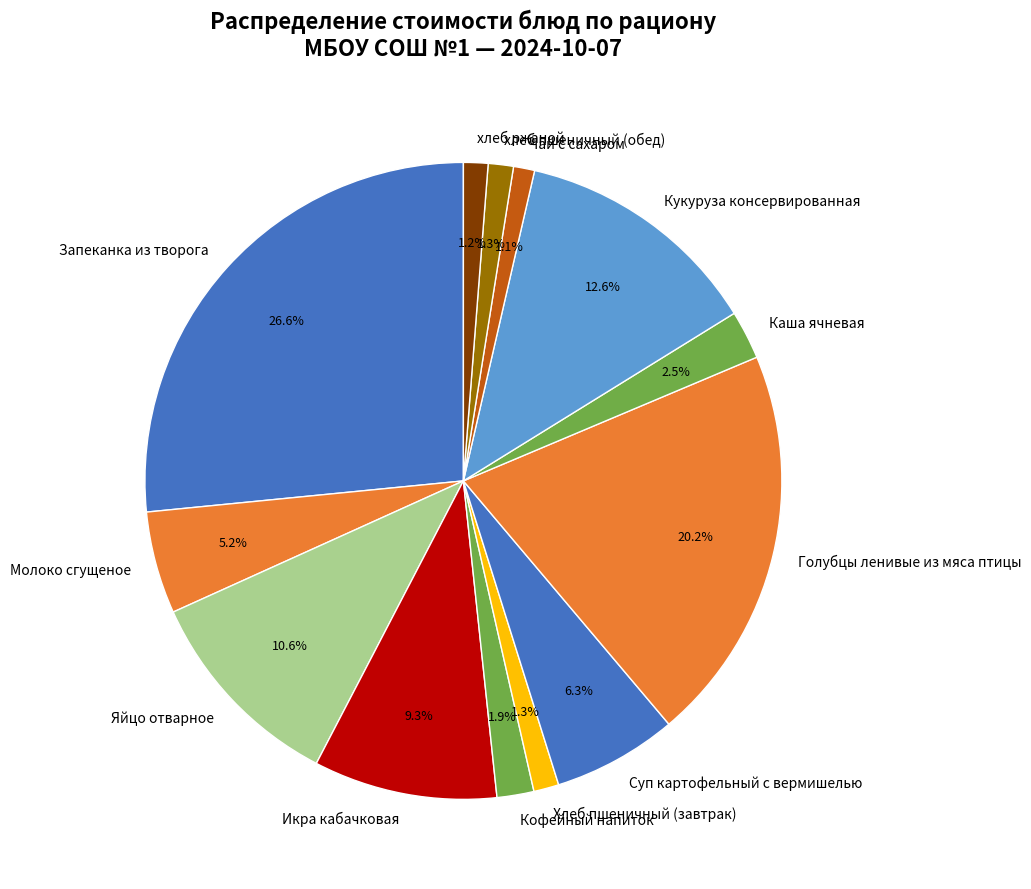

How many slices are in this pie chart?

13